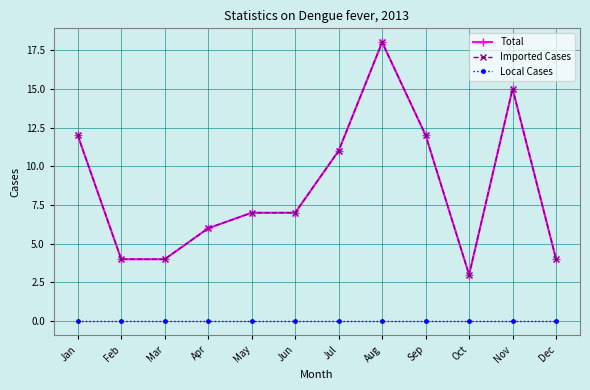

Is it true that Total equals 8 at Jan?

False